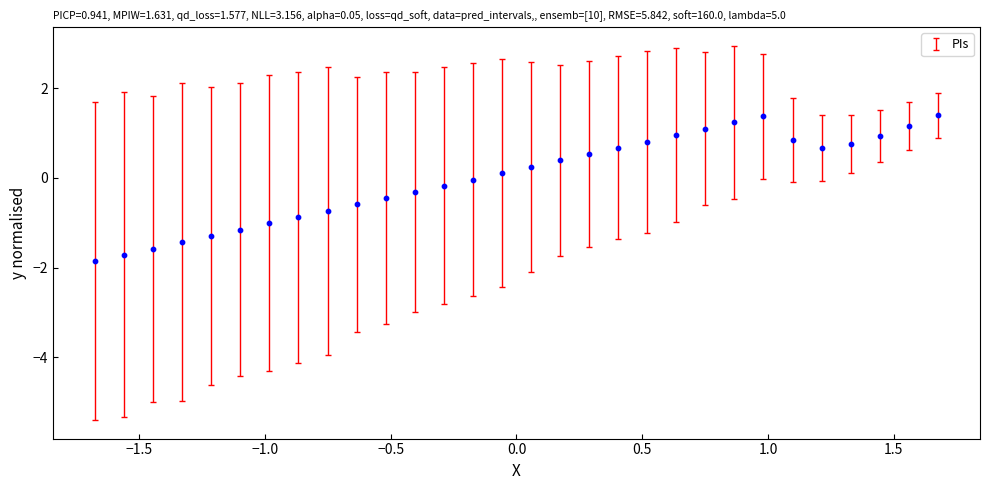

What is the range of X values (max minus min)?

3.4